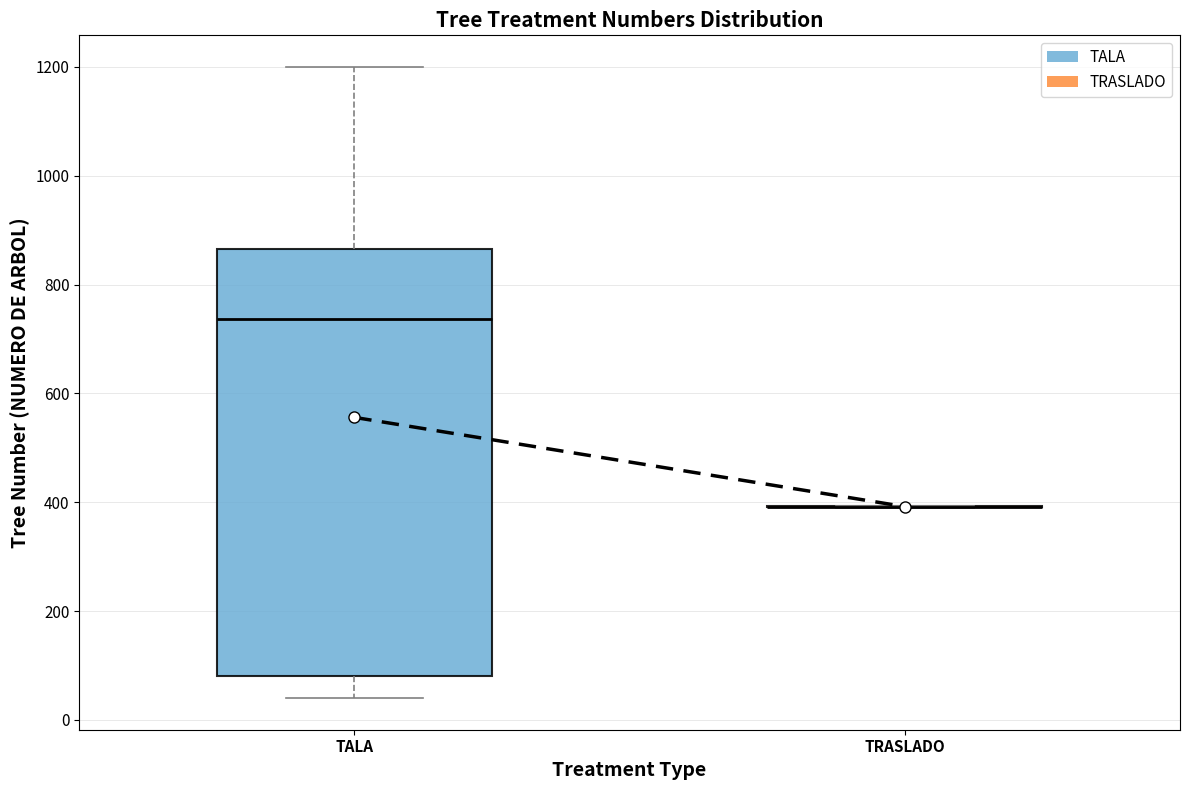

Which box is the tallest, from its lower edge to its upper edge?

TALA